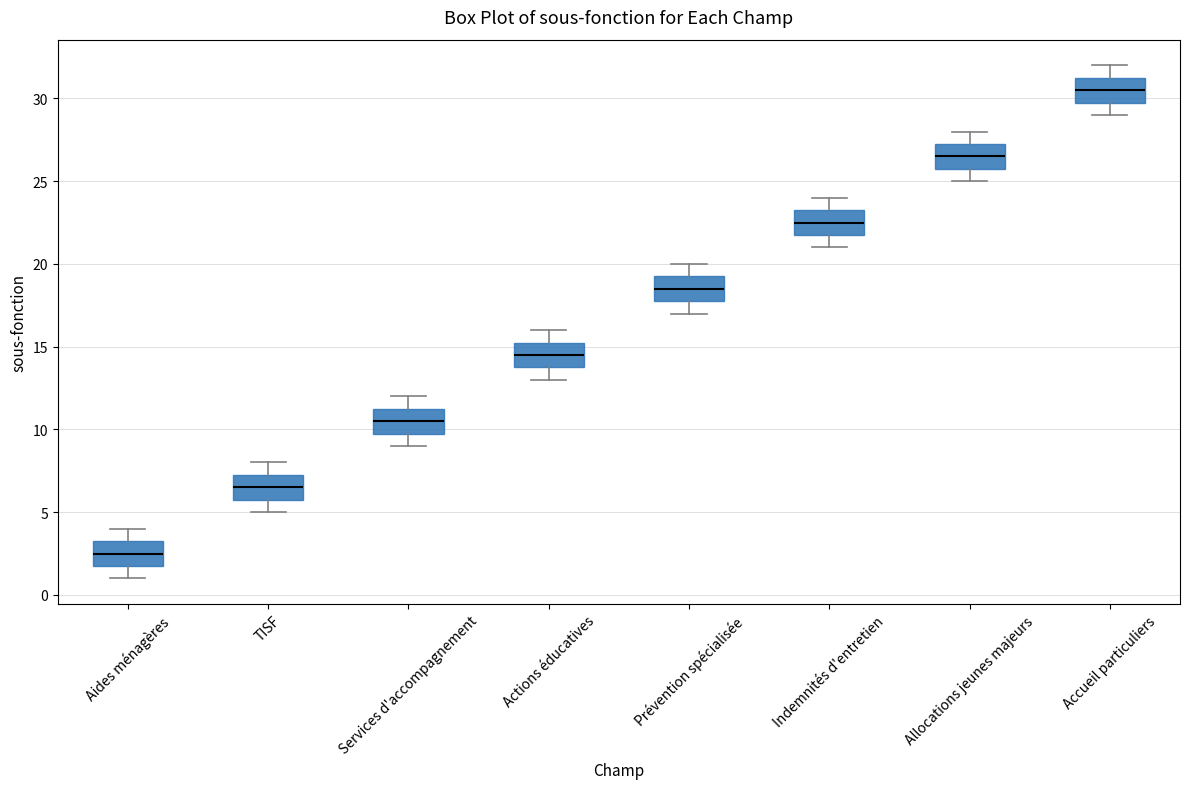

Which box has the lowest median line?

Aides ménagères